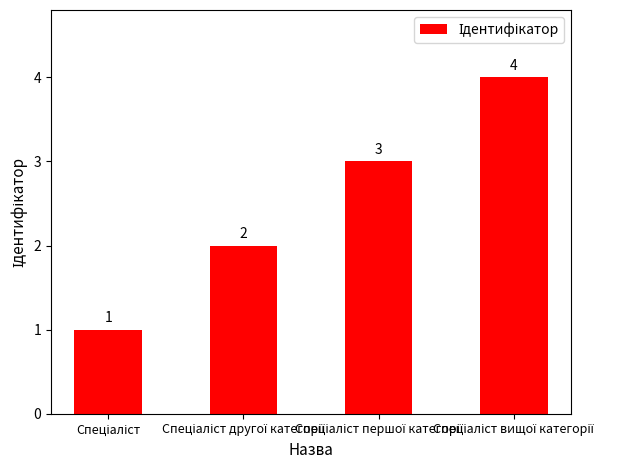

Reading right to left, list all the values displayed in this chart.

4	3	2	1